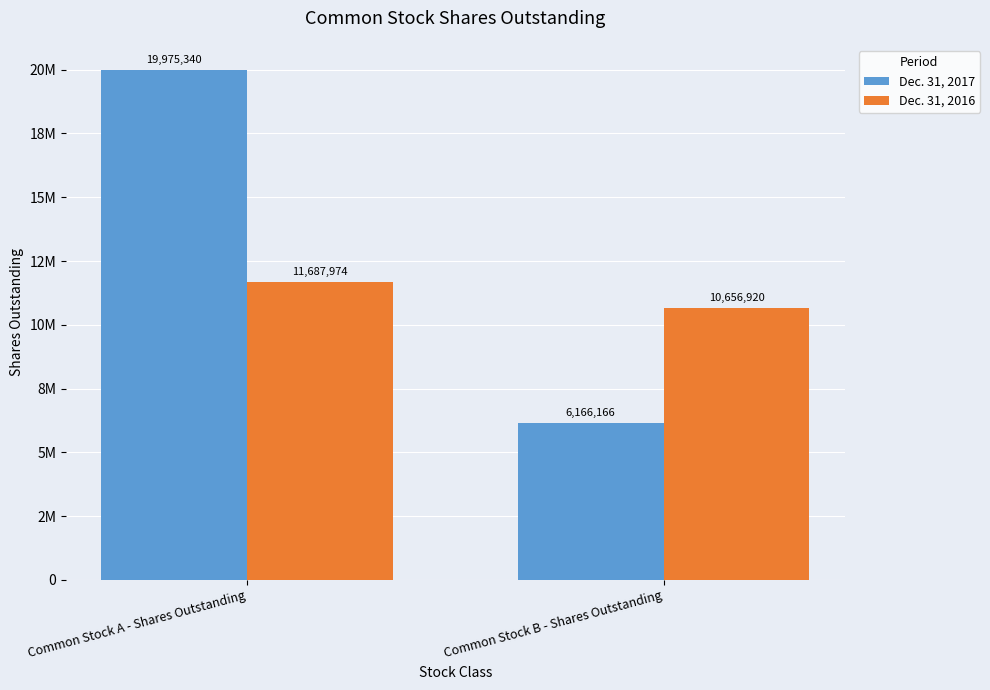

Are the bars grouped side by side (vs. stacked)?

Yes